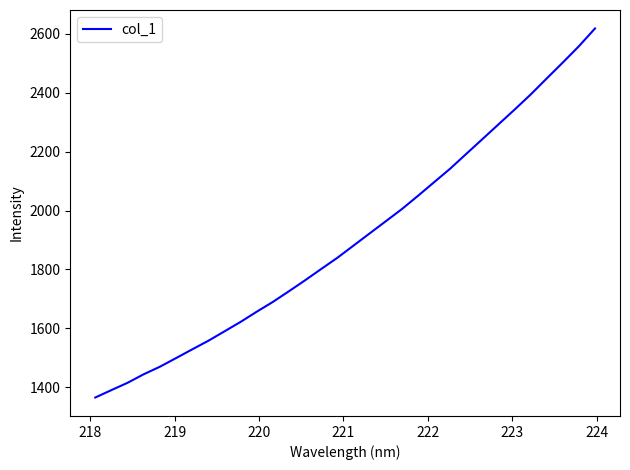

What is the smallest value displayed?

1365.8